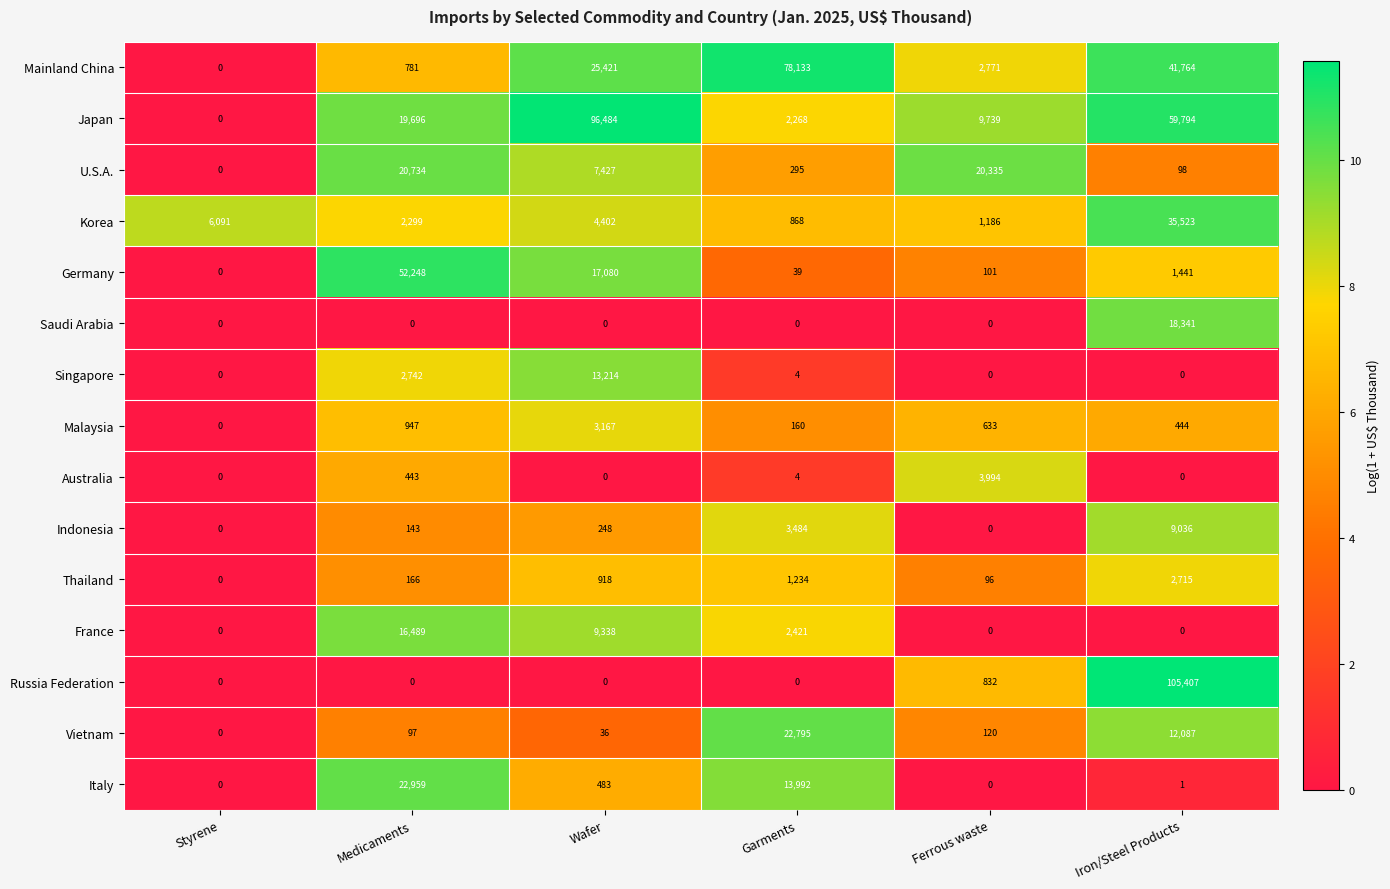

How many data points does each series have?

6